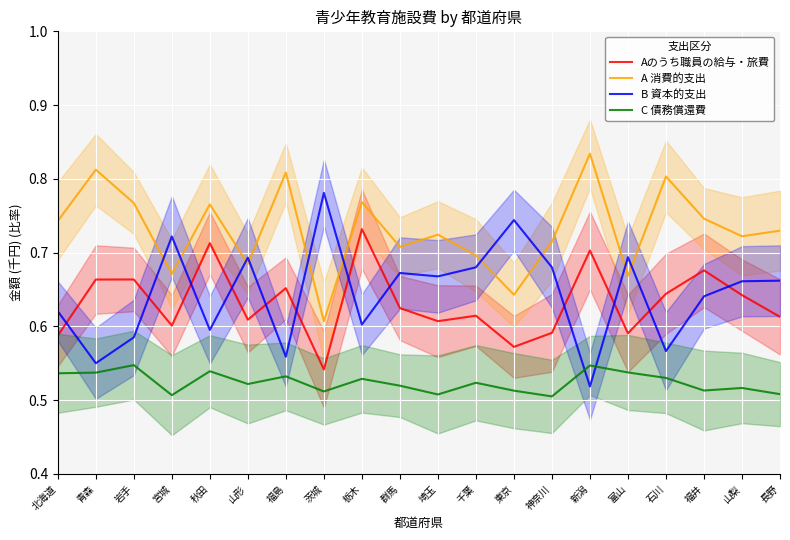

Is the value of Aのうち職員の給与・旅費 at 秋田 greater than the value of A 消費的支出 at 富山?

Yes